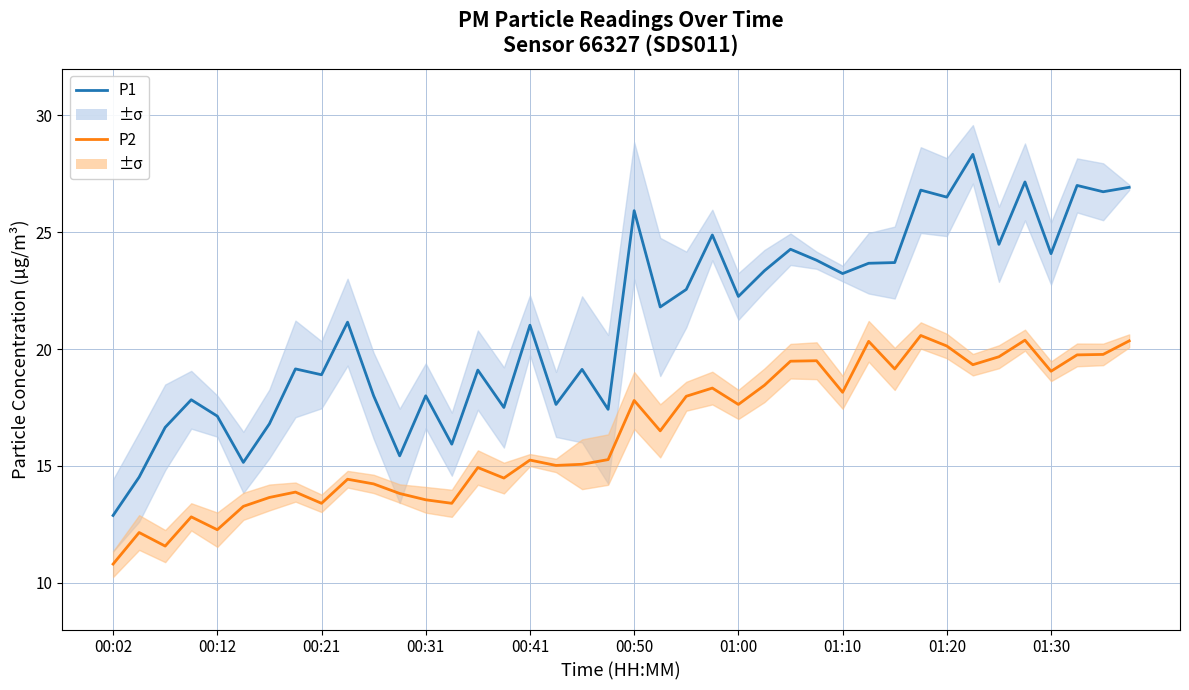

Does the chart display data point markers on the line(s)?

No